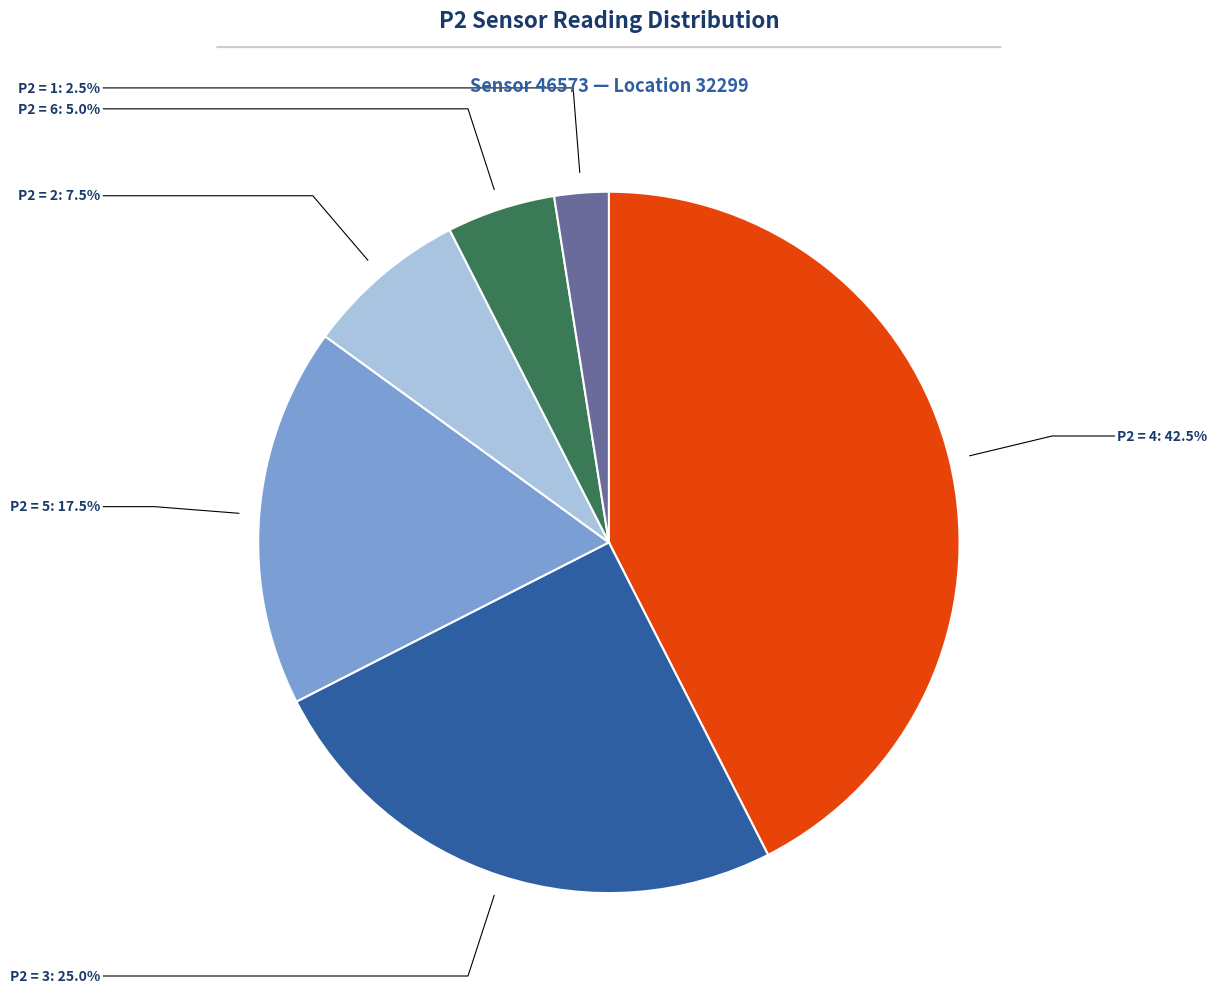

Is there a majority slice in this chart?

No